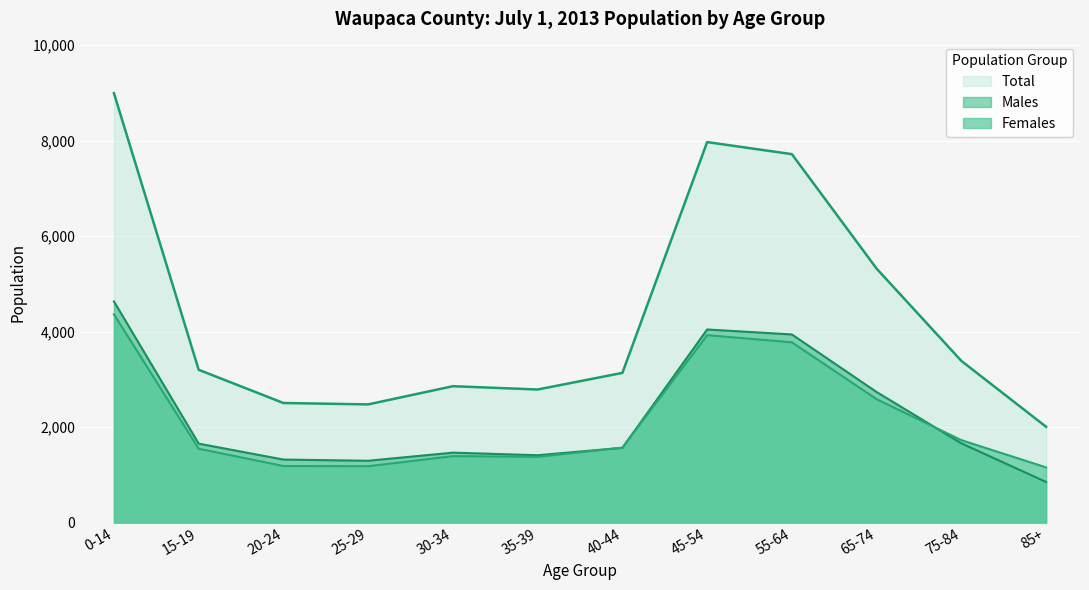

What is the average value of the Females series?

2149